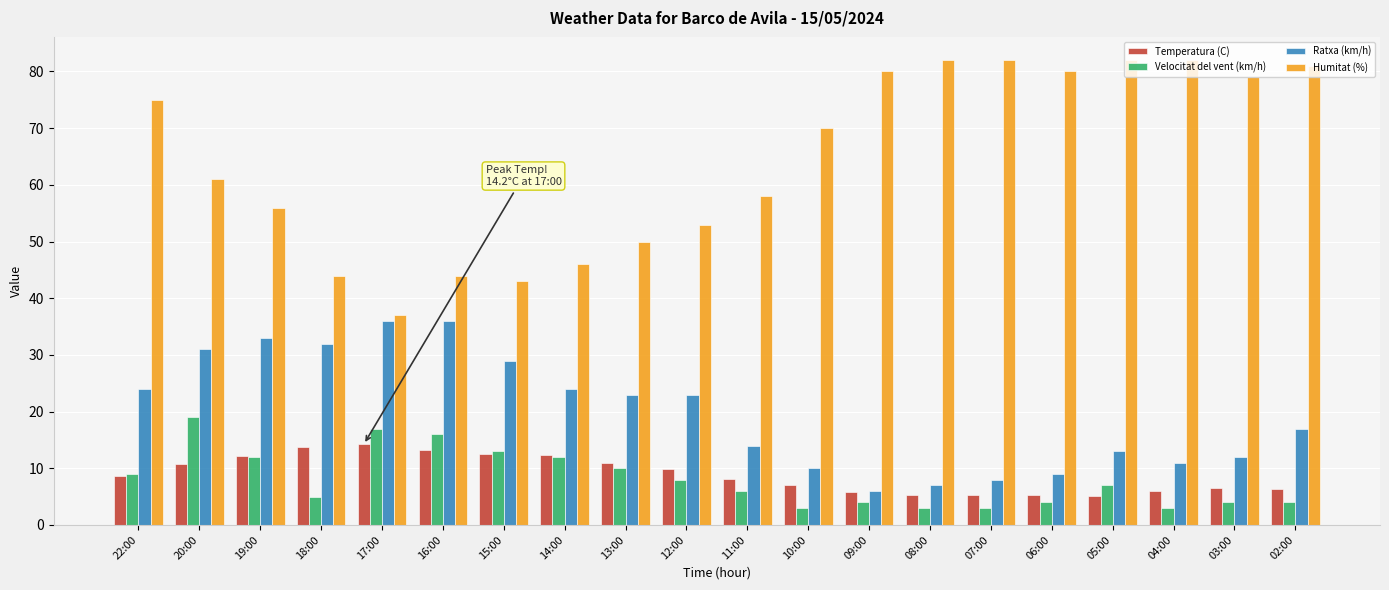

Is it true that Temperatura (C) equals 6.6 at 15:00?

False